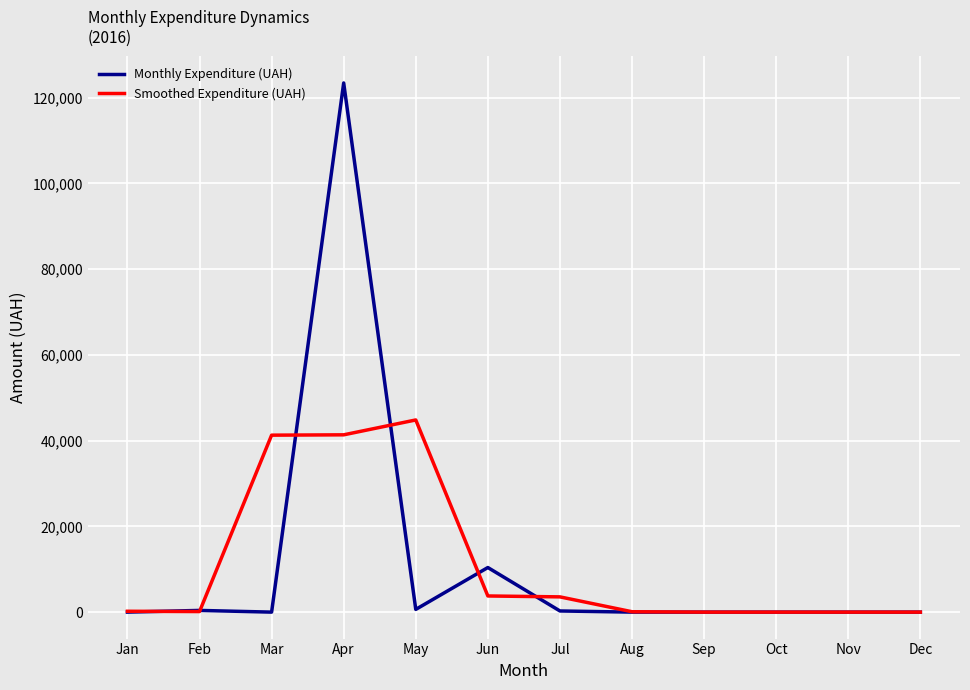

At which label is Monthly Expenditure (UAH) closest to 61717?

Jun